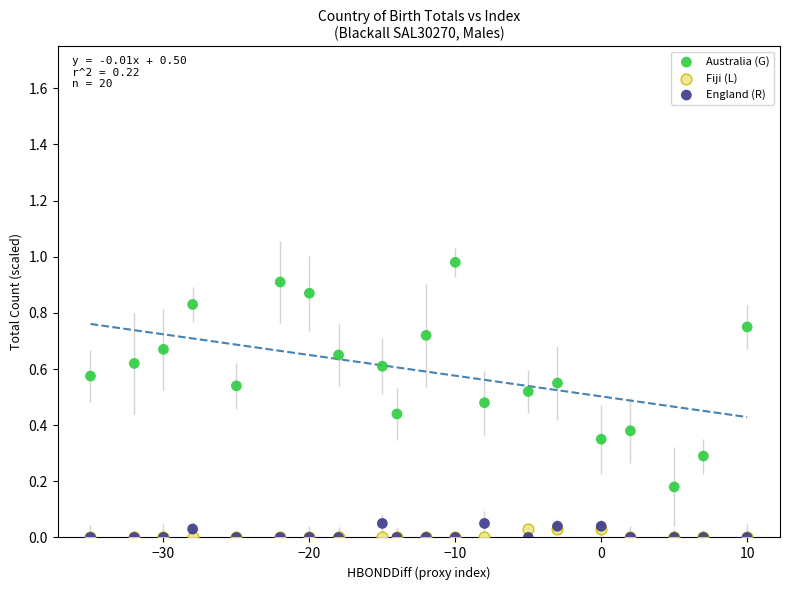

What are all the series names shown in the legend?

Australia (G), Fiji (L), England (R)